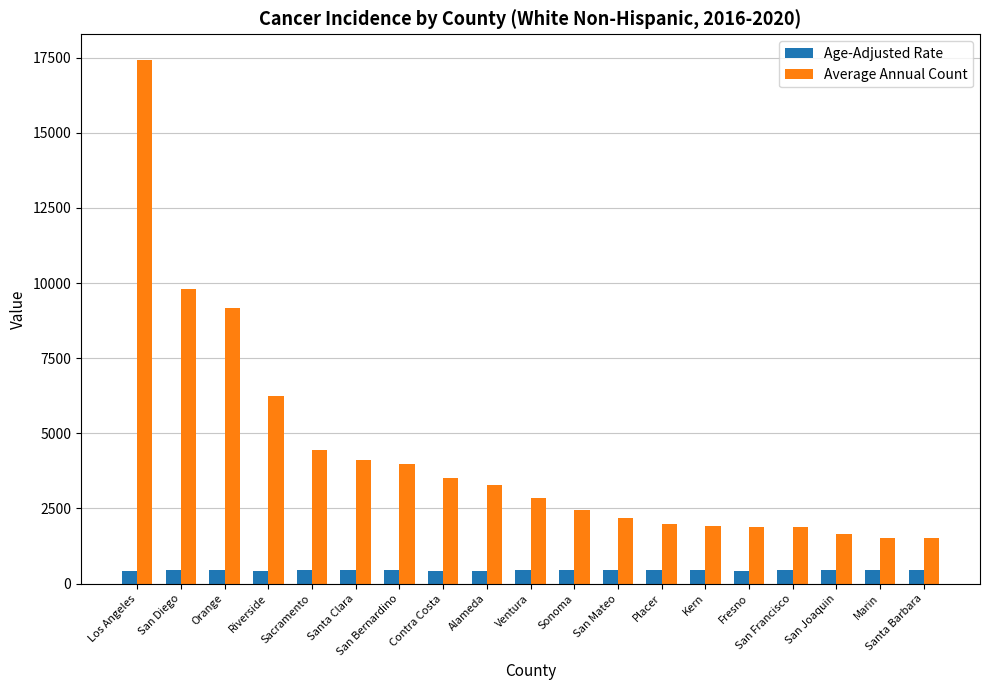

Which series has the largest range (max minus min)?

Average Annual Count